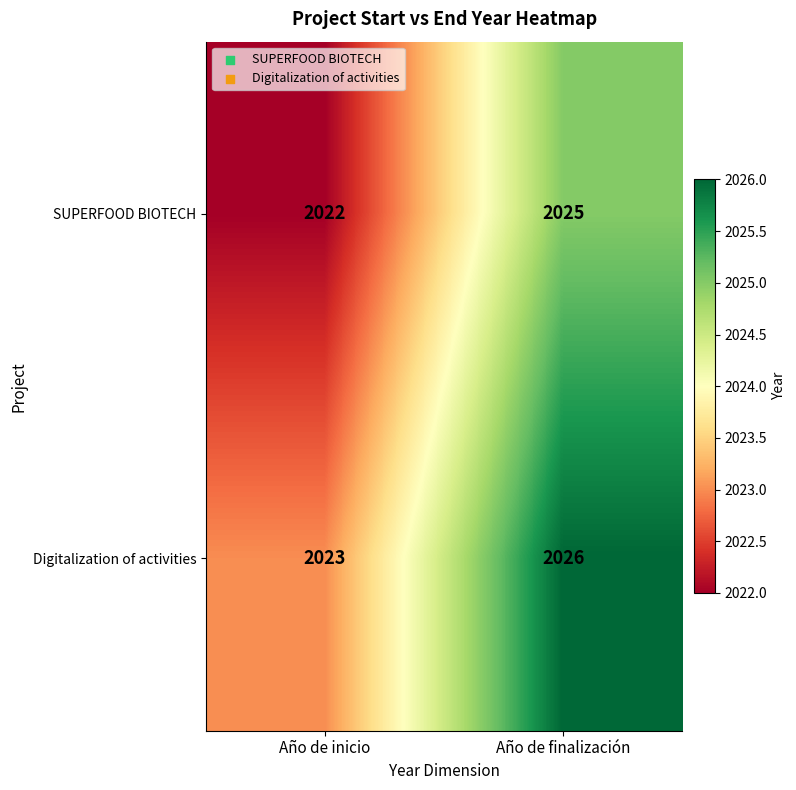

At which label does Digitalization of activities reach its minimum?

Año de inicio